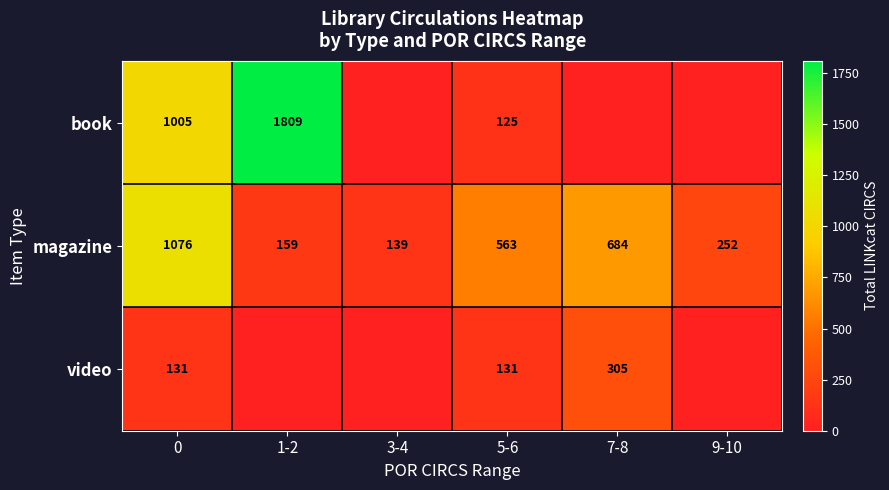

Read the magazine value at 0.

1076